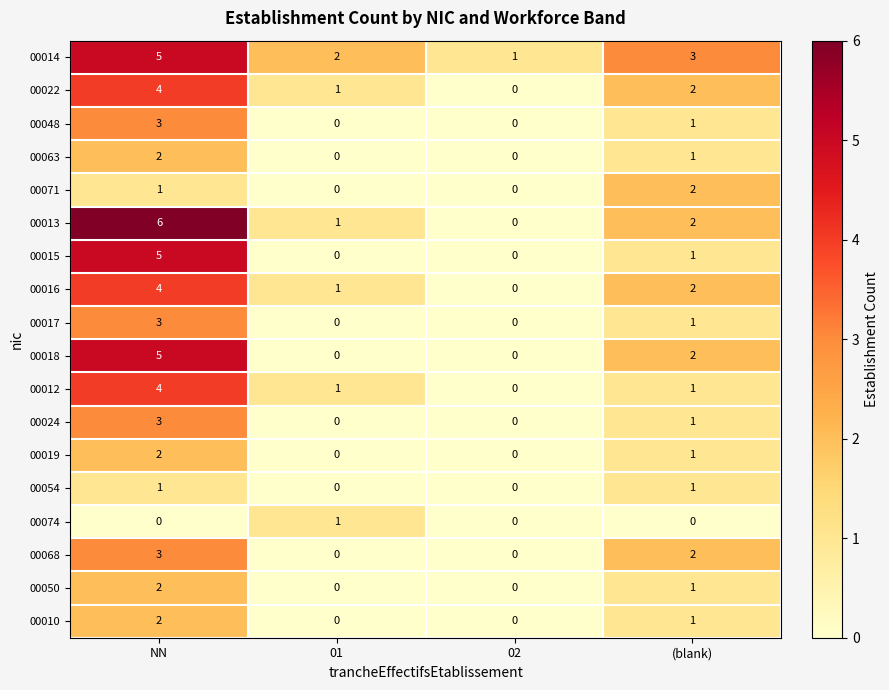

At which category does the chart reach its peak across all series?

NN